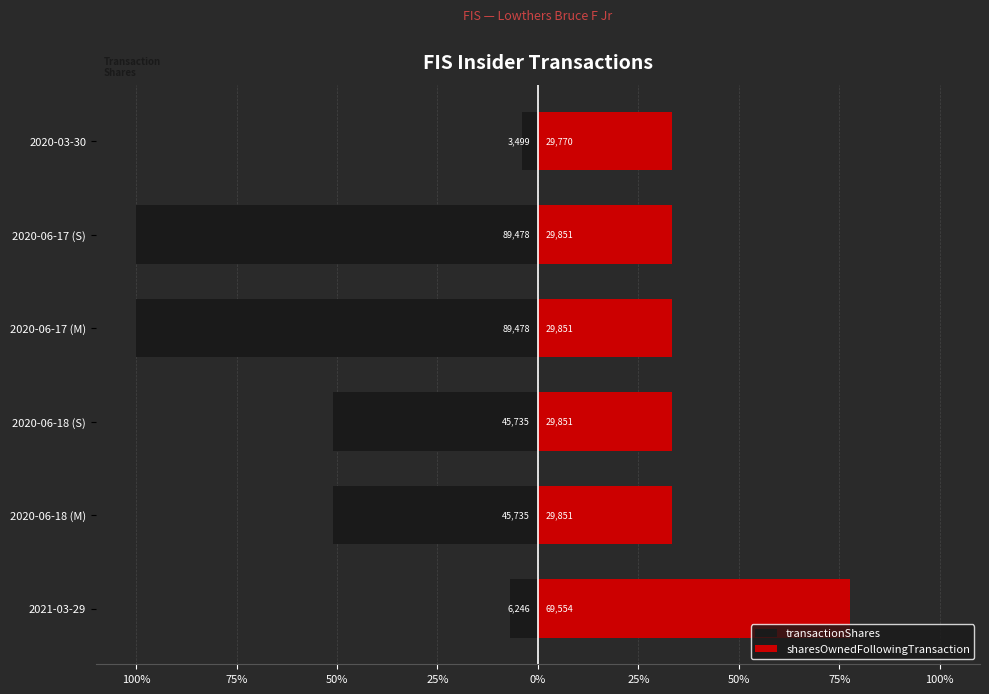

Reading left to right, transcribe all the data shown in this chart.

transactionShares: -7.0	-51.1	-51.1	-100.0	-100.0	-3.9
sharesOwnedFollowingTransaction: 77.7	33.4	33.4	33.4	33.4	33.3